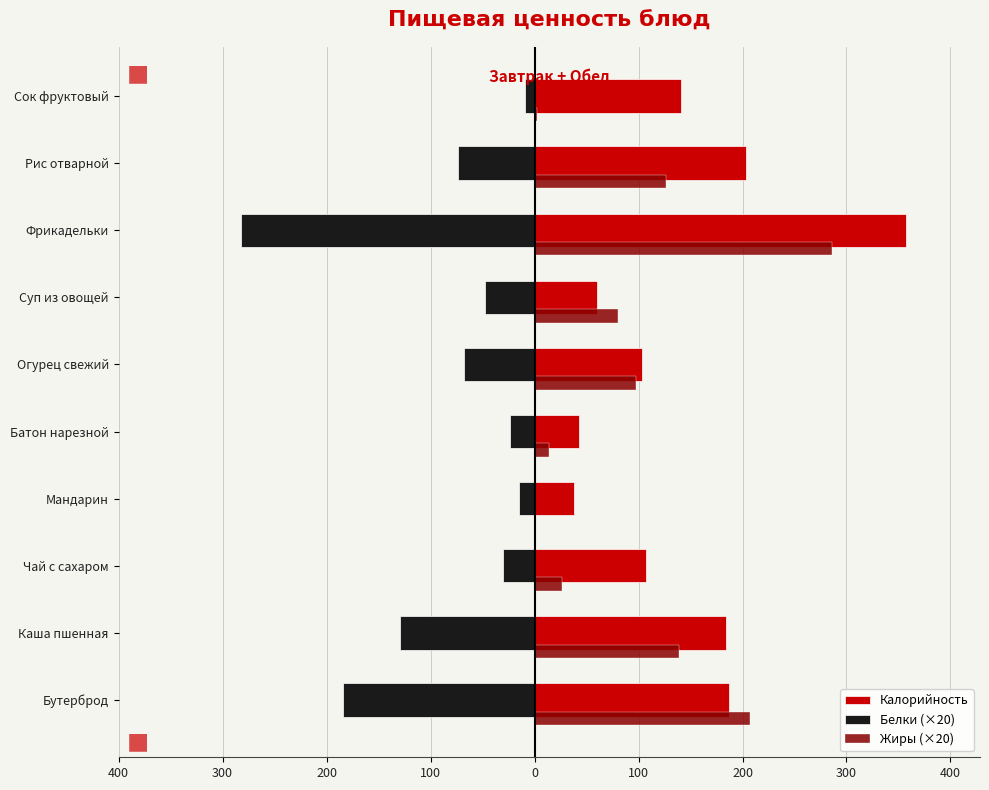

Which series has the largest range (max minus min)?

Калорийность